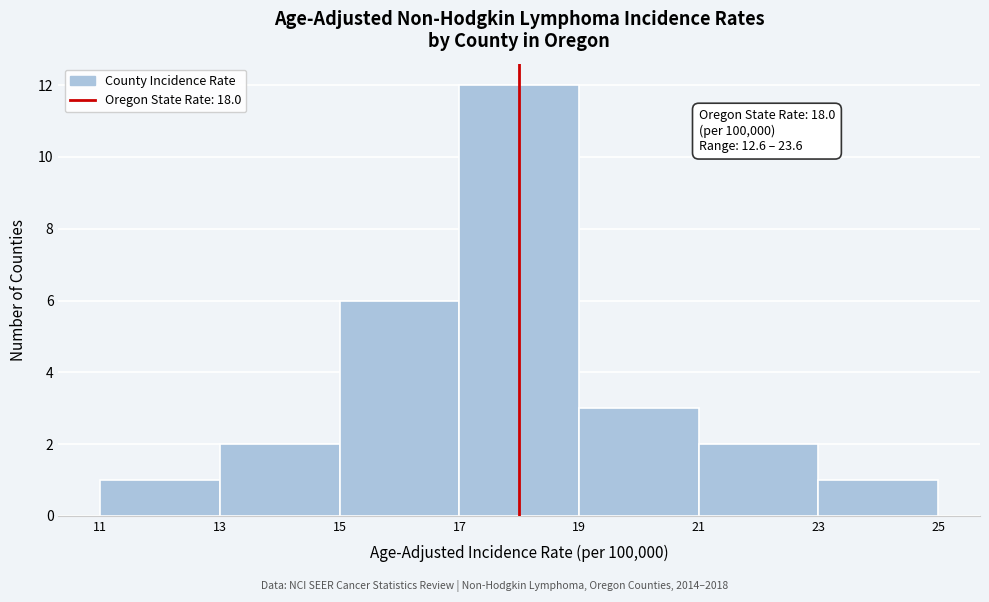

Which range on the x-axis has the tallest bar?

17 to 19